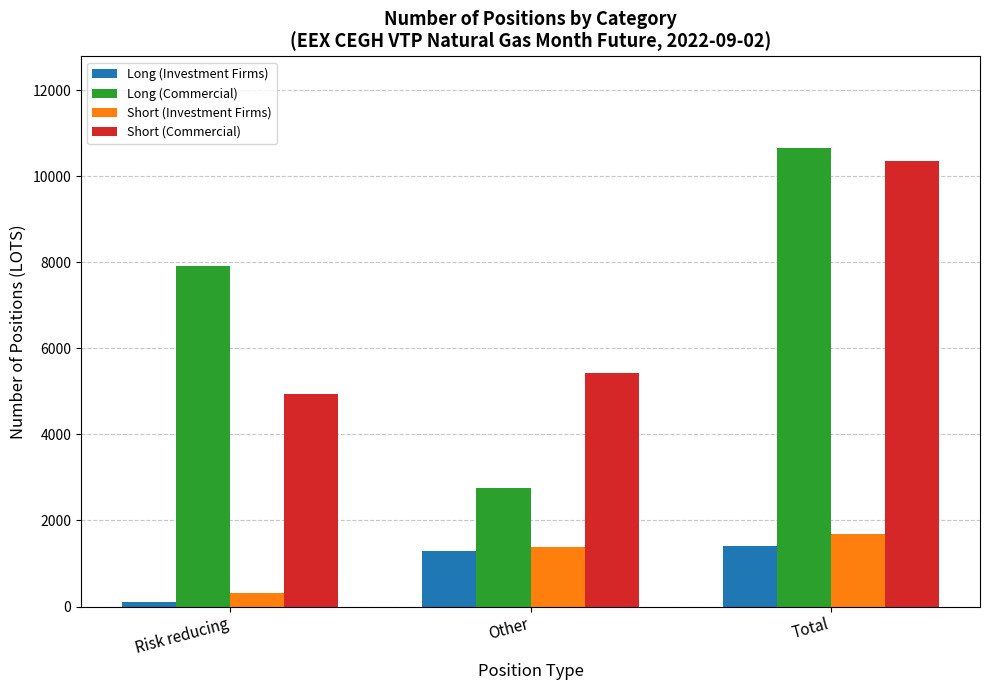

Is it true that Short (Commercial) equals 3427 at Other?

False